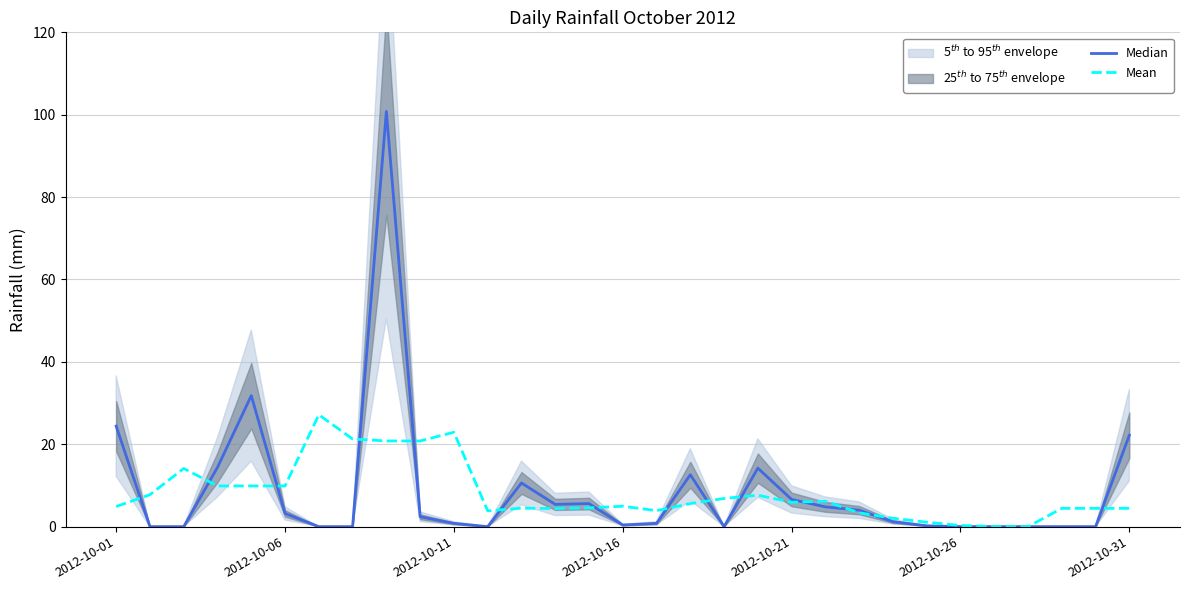

Rank the series at 21 from lowest to highest value.

Median, Mean